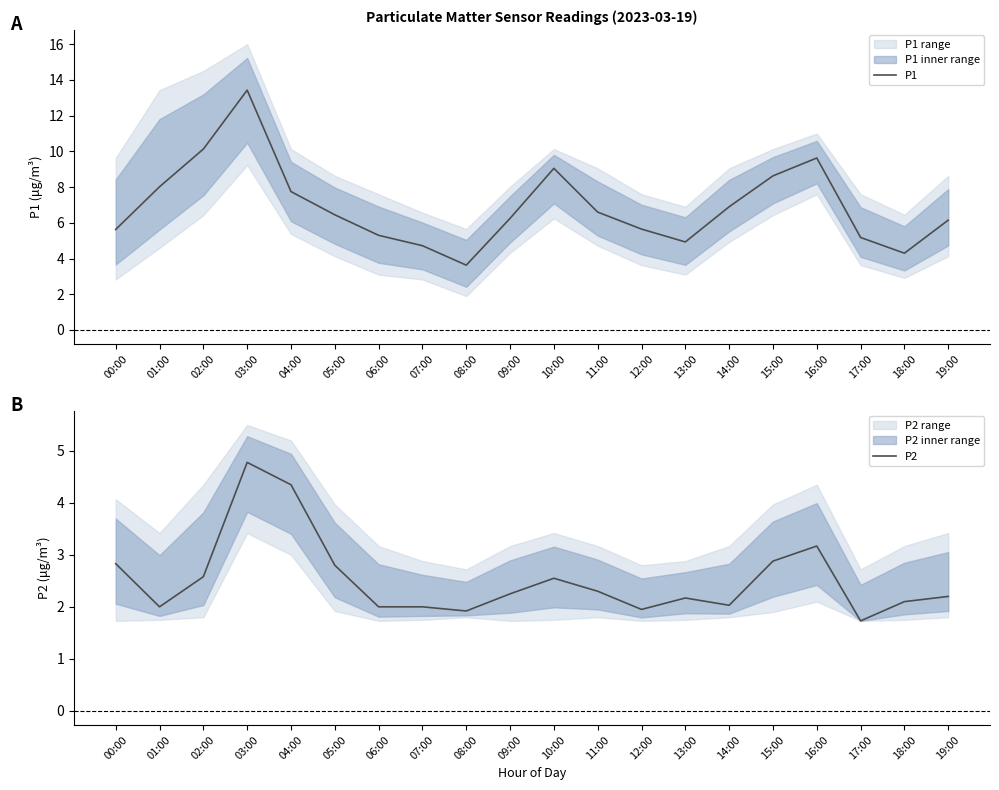

True or false: P2 has more than 1 points higher than both neighbors.

True